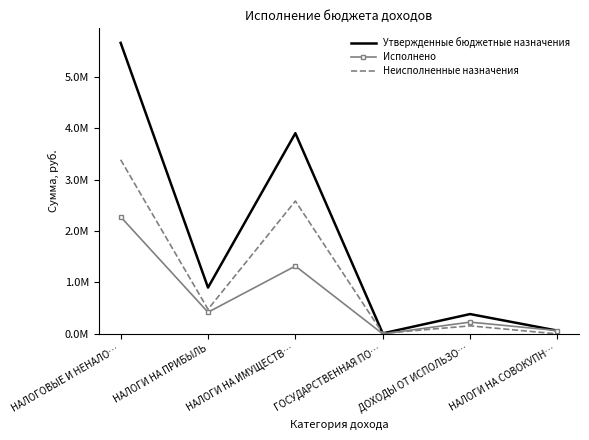

At how many categories does at least one series exceed 4312697?

1